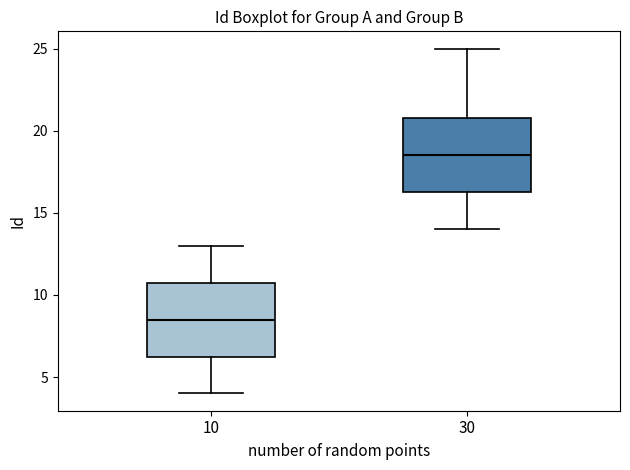

Where does the upper whisker of the box at x = 30 end on the y-axis? The values are not printed on the chart, so give them approximately, as read against the axis.

25.0